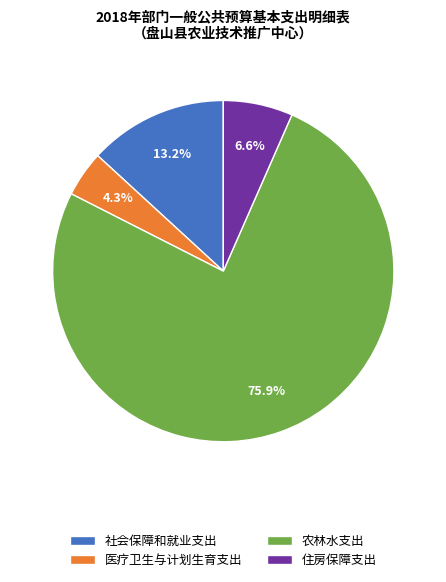

What percentage is the 社会保障和就业支出 slice, to the nearest percent?

13%